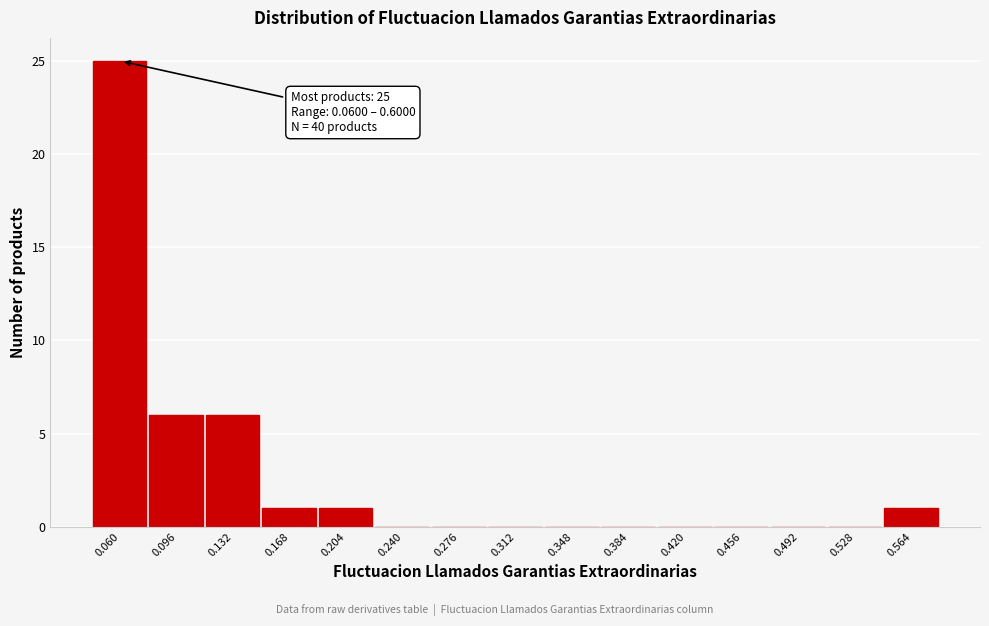

Reading right to left, transcribe all the data shown in this chart.

0.564=1	0.528=0	0.492=0	0.456=0	0.420=0	0.384=0	0.348=0	0.312=0	0.276=0	0.240=0	0.204=1	0.168=1	0.132=6	0.096=6	0.060=25